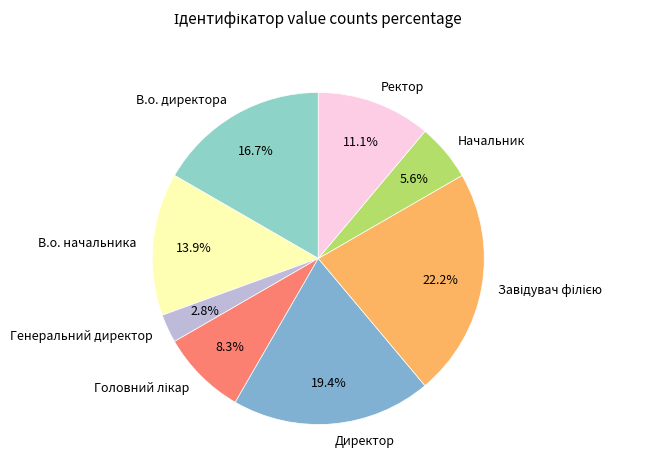

What percentage do Генеральний директор and Ректор together represent?

13.9%